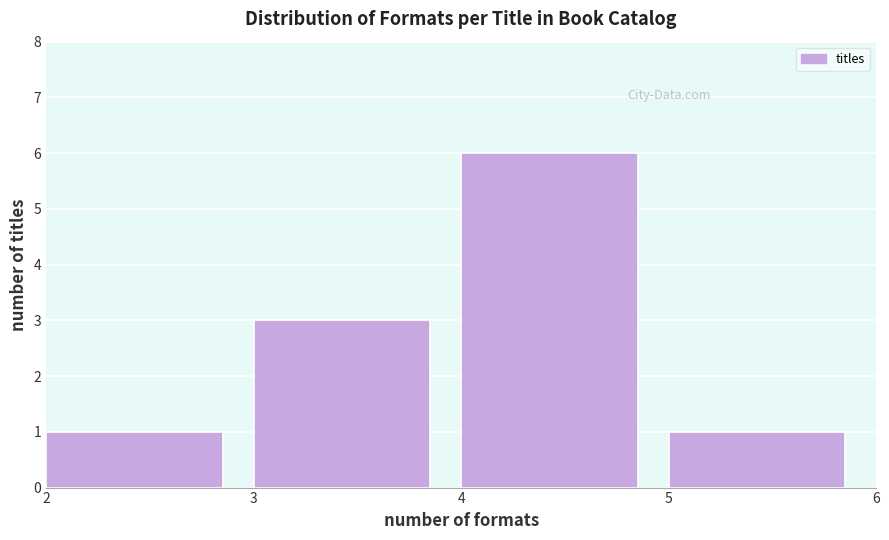

How tall is the bar that spans 3 to 4 on the x-axis? The values are not printed on the chart, so give them approximately, as read against the axis.

3